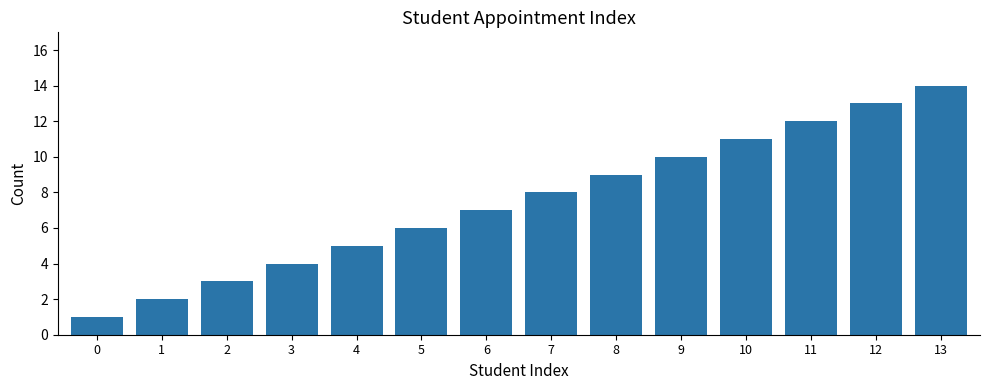

How many data points does each series have?

14